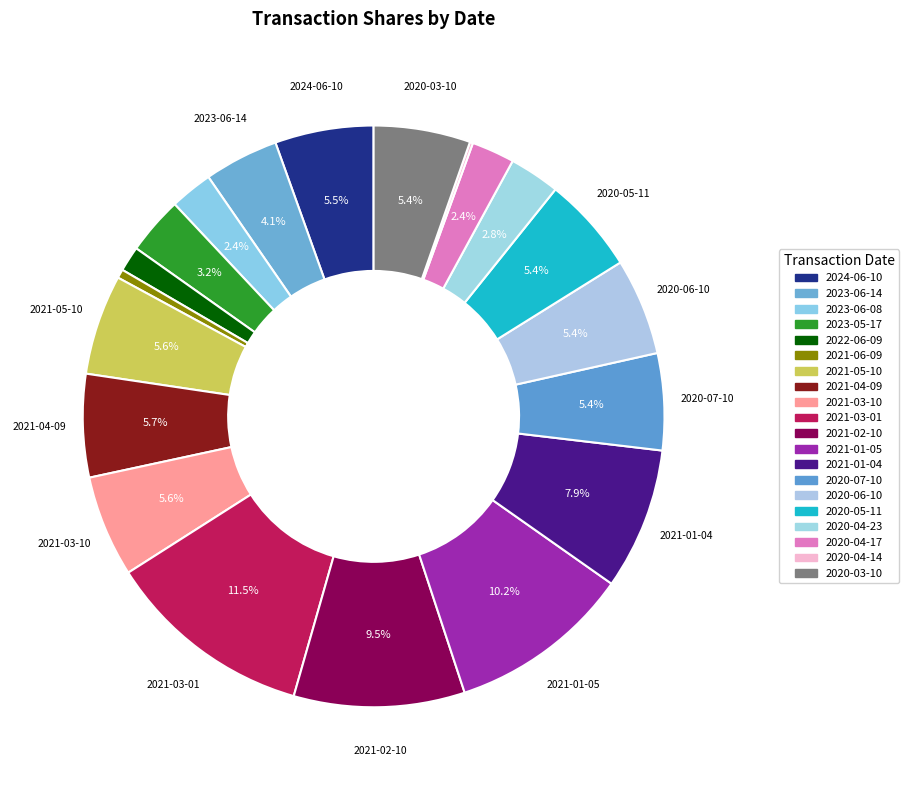

What is the largest slice in the pie chart?

2021-03-01